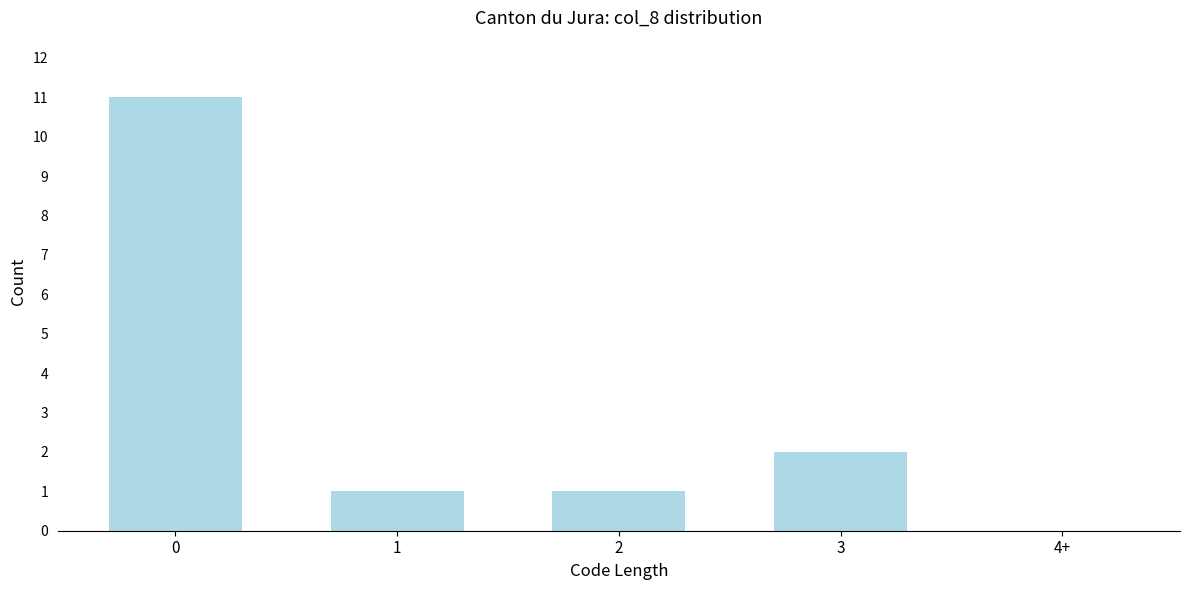

Reading left to right, list all the values displayed in this chart.

0=11	1=1	2=1	3=2	4+=0